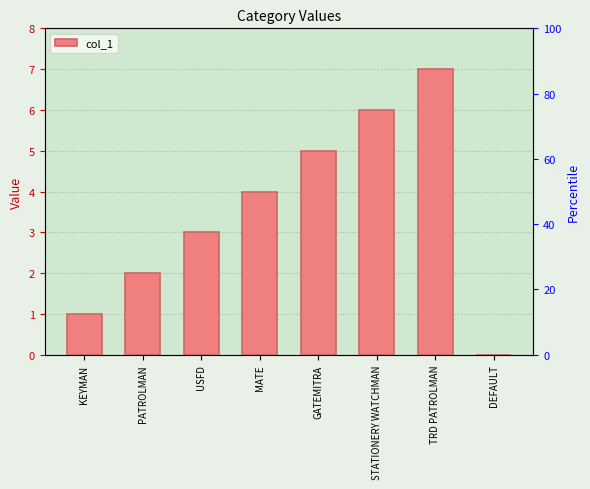

At which label does the data first exceed 4?

GATEMITRA